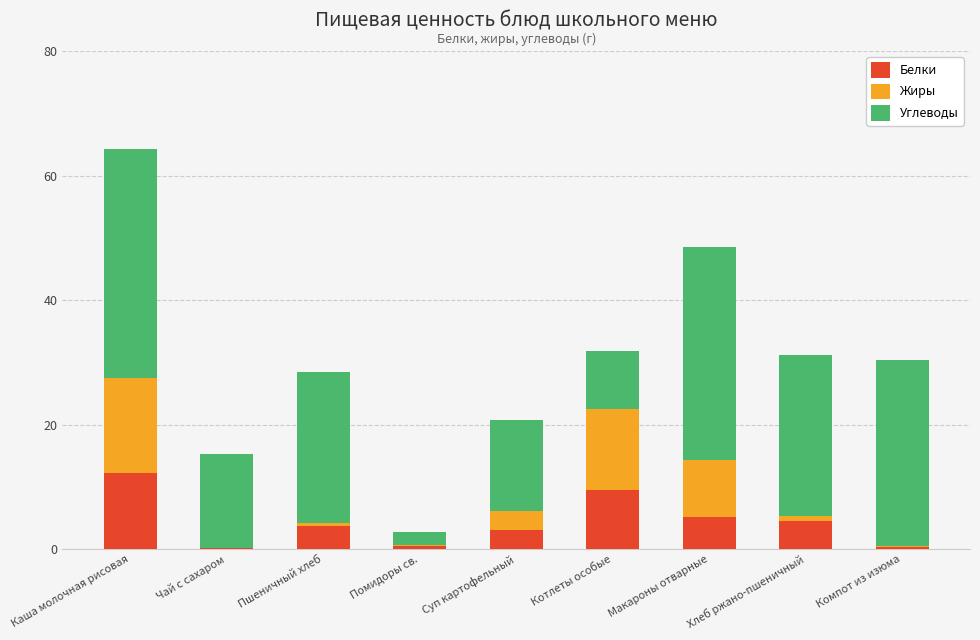

The Белки series shows 3.1 at Суп картофельный. True or false?

True